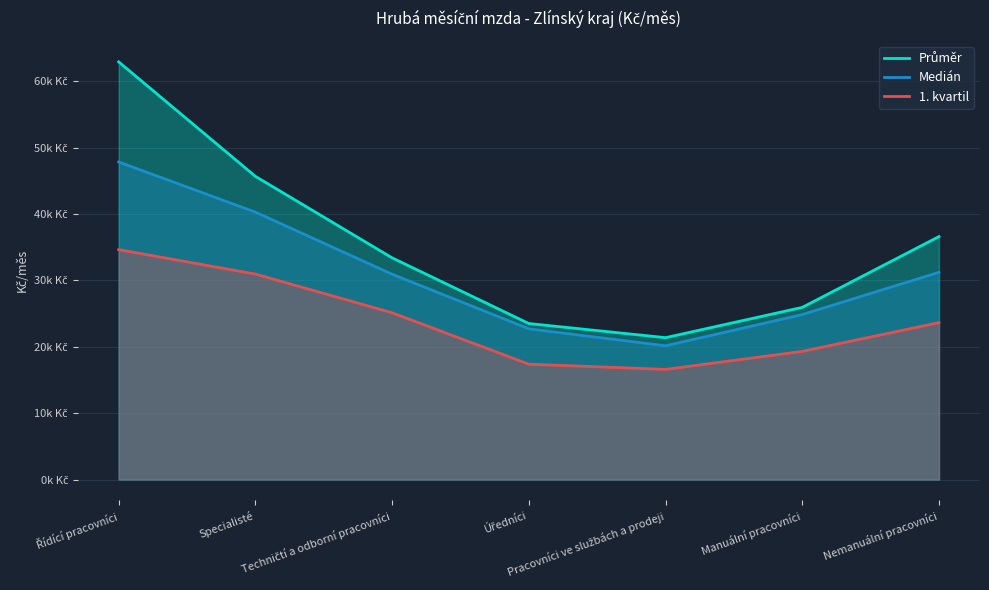

True or false: Medián has more than 1 points higher than both neighbors.

False